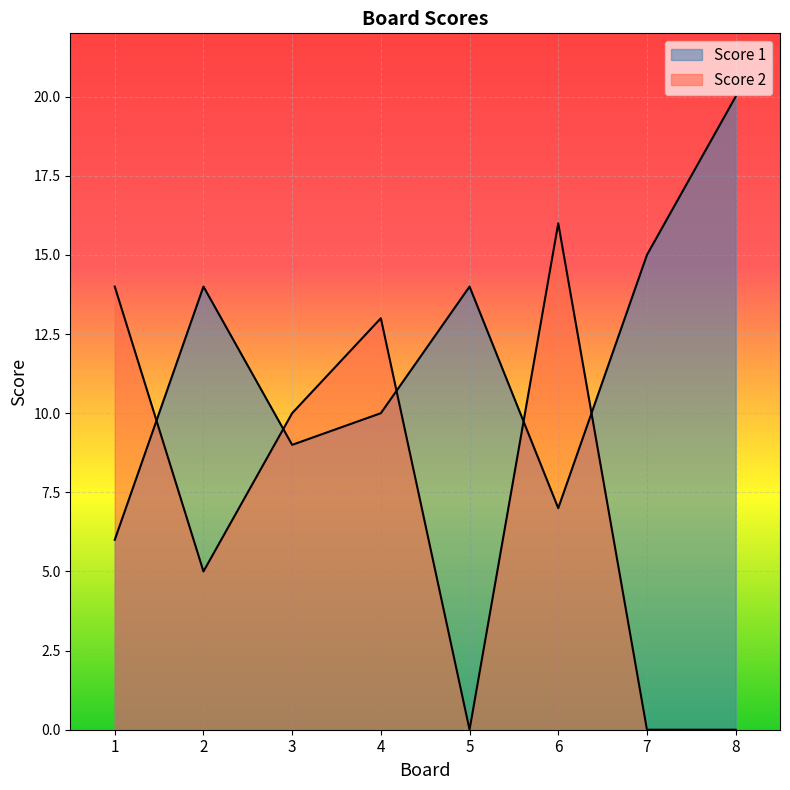

Which series has the largest total across all categories?

Score 1